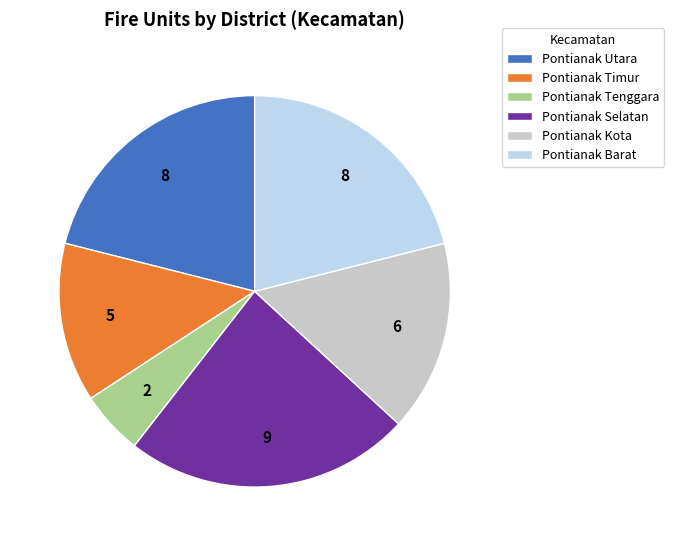

How many segments does this pie chart have?

6